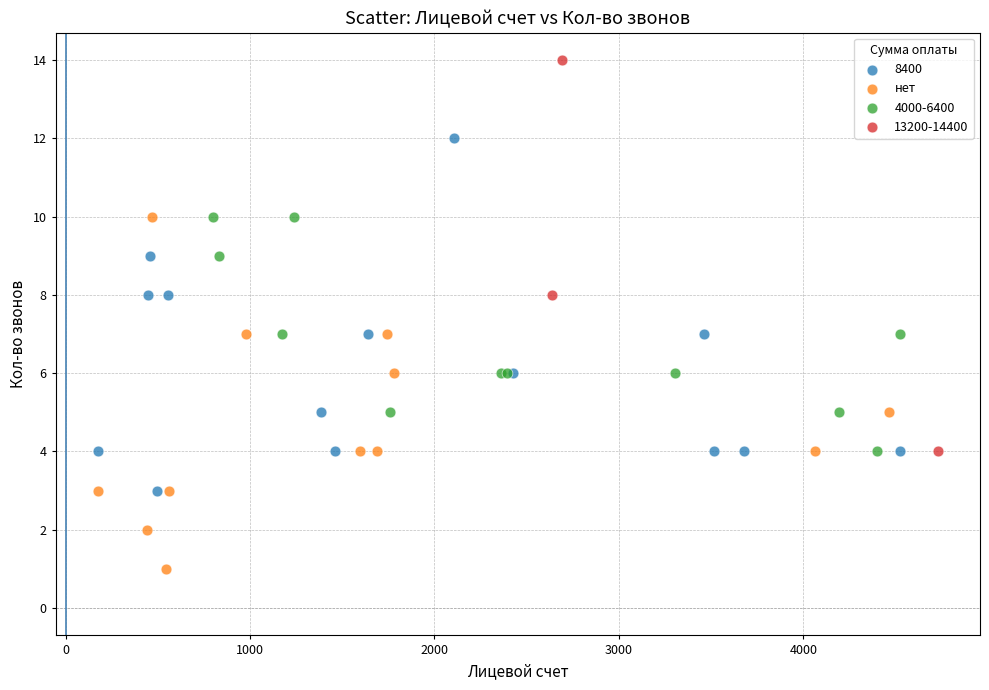

Which series contains the highest Y value?

13200-14400